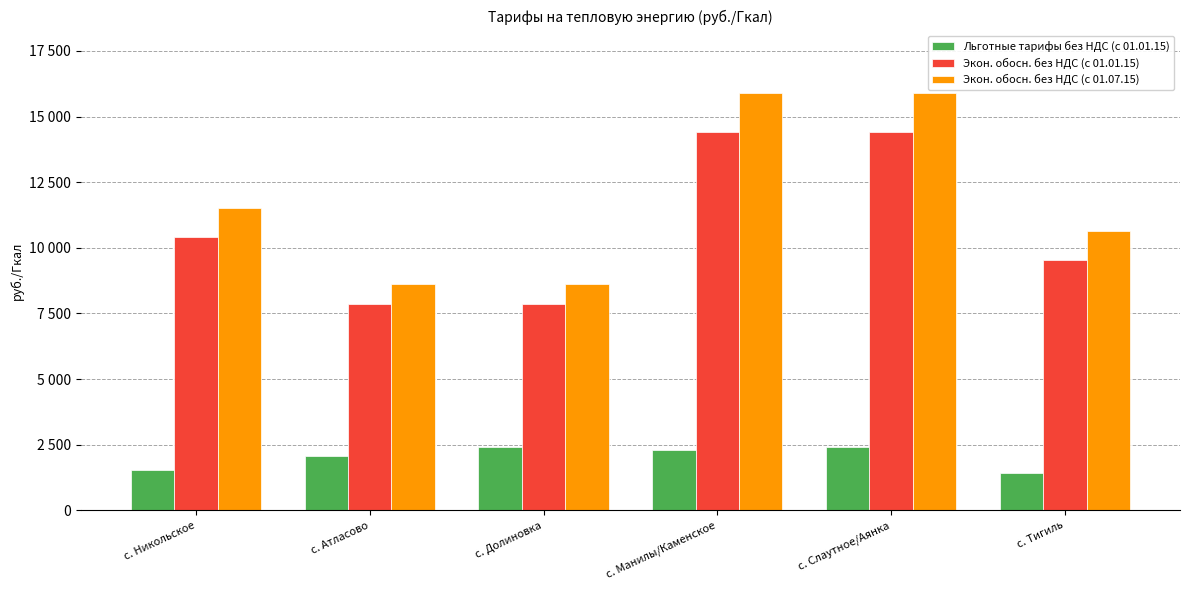

What are all the series names shown in the legend?

Льготные тарифы без НДС (с 01.01.15), Экон. обосн. без НДС (с 01.01.15), Экон. обосн. без НДС (с 01.07.15)